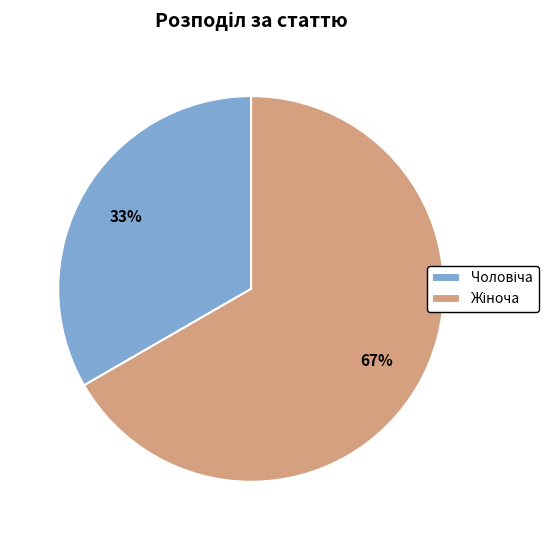

To the nearest percent, what is the average slice percentage?

50%